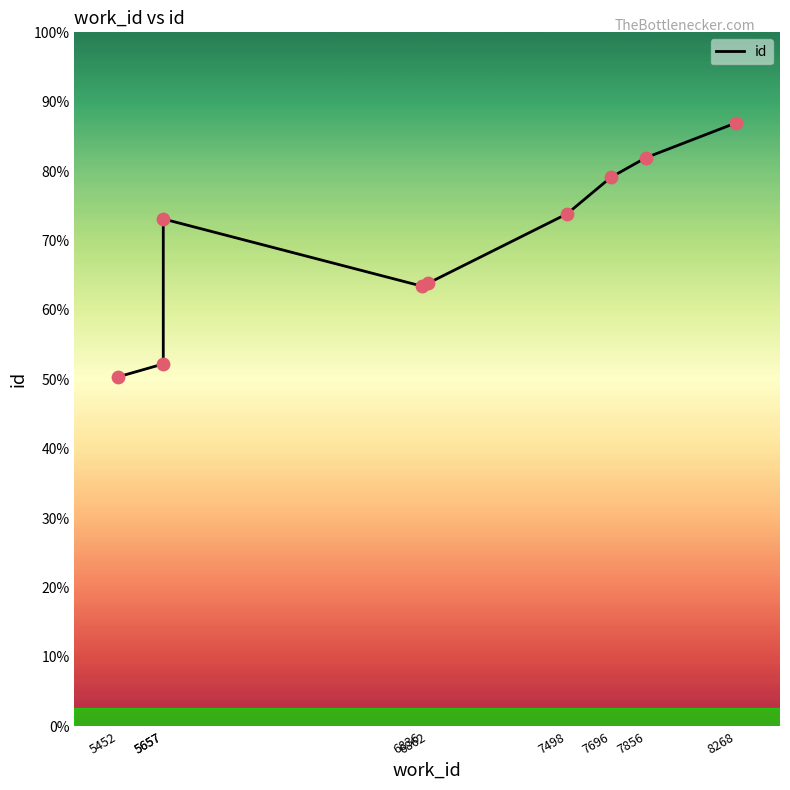

What is the change in value from 5657 to 7696?

+1728